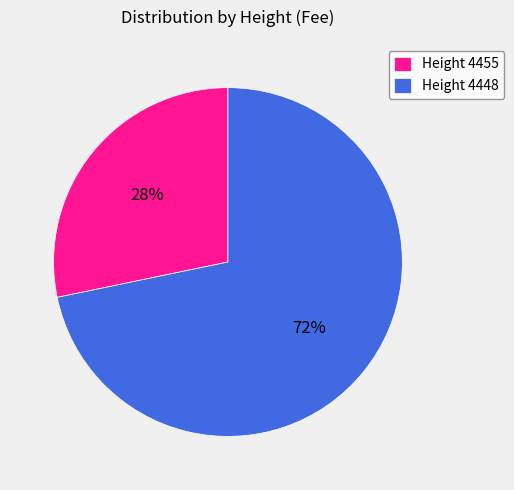

Which slice is the largest?

Height 4448